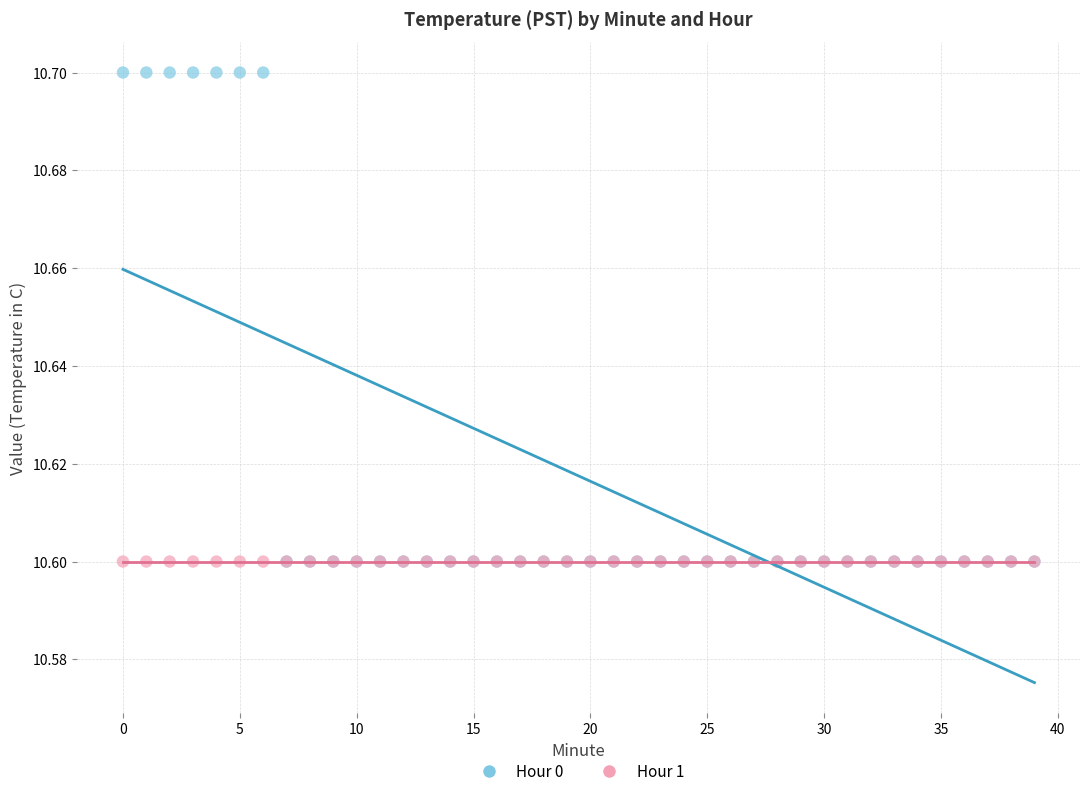

Which series contains the highest Y value?

Hour 0